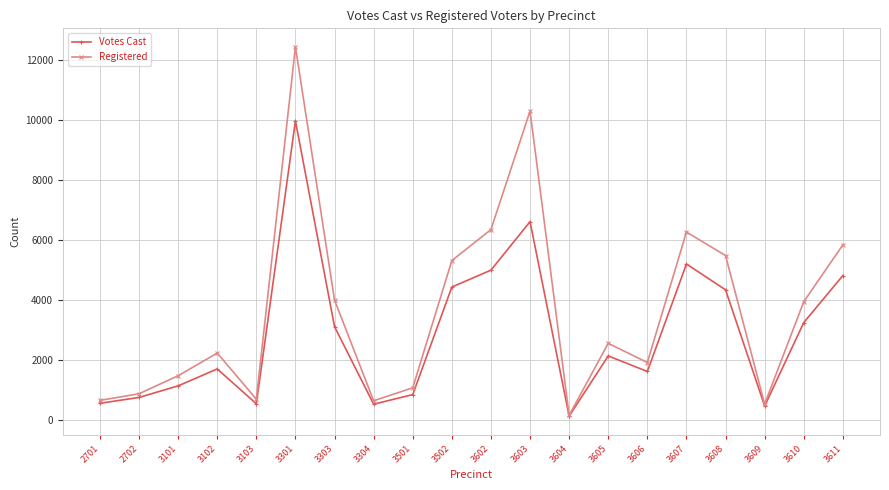

What is the highest value of the Votes Cast series?

9986